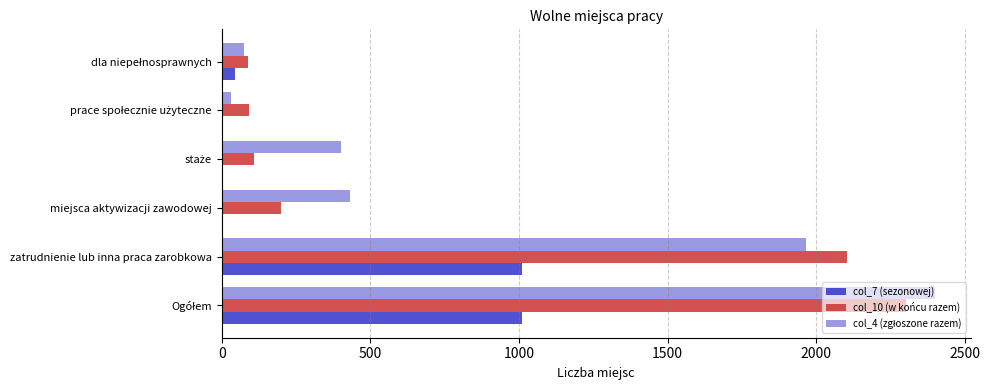

The col_7 (sezonowej) series shows 1010 at zatrudnienie lub inna praca zarobkowa. True or false?

True